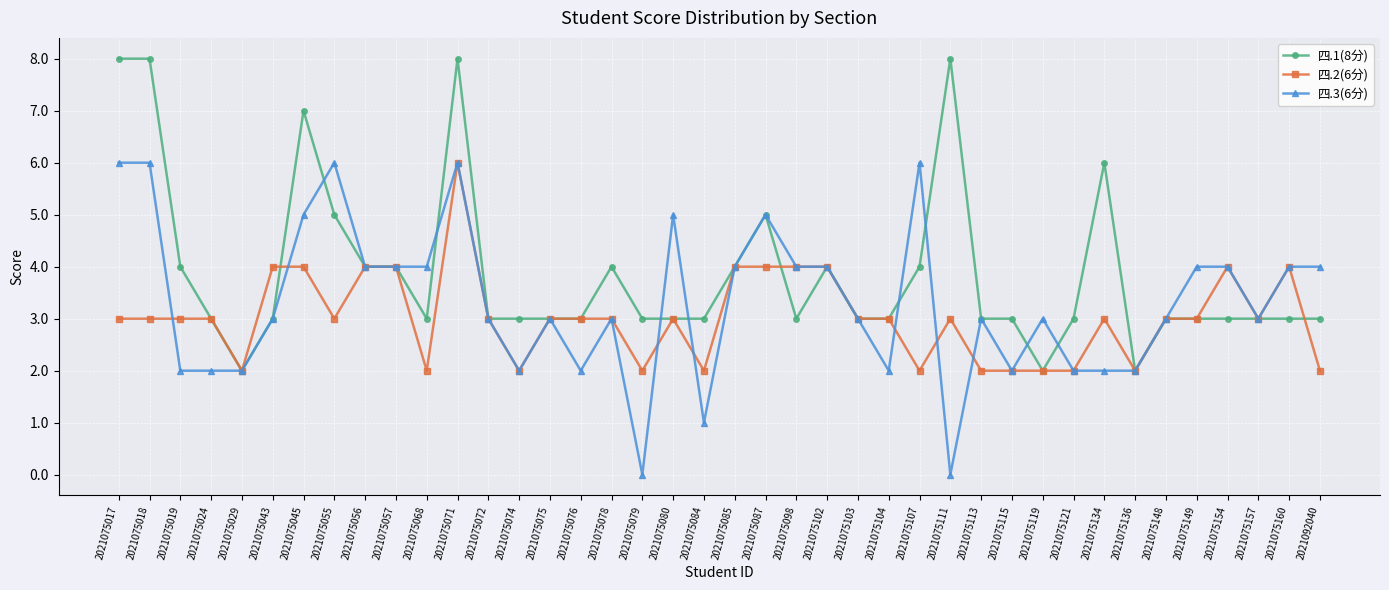

The value of 四.1(8分) at 2021075074 is 1. True or false?

False